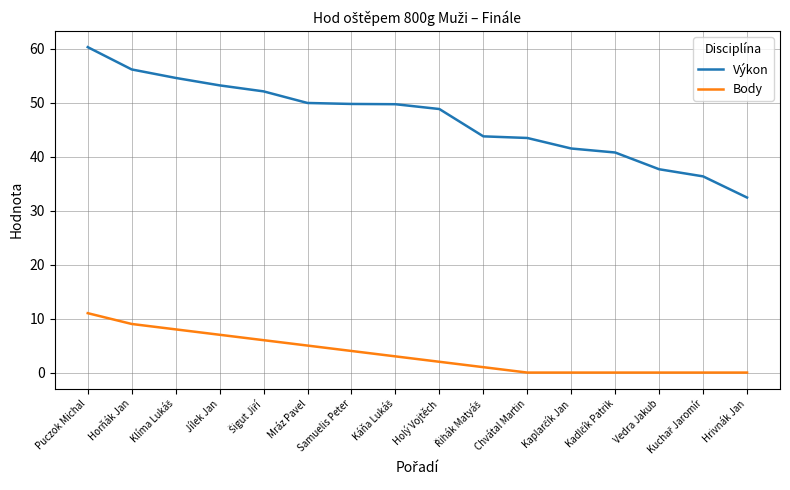

The Body series shows 7.0 at Jílek Jan. True or false?

True